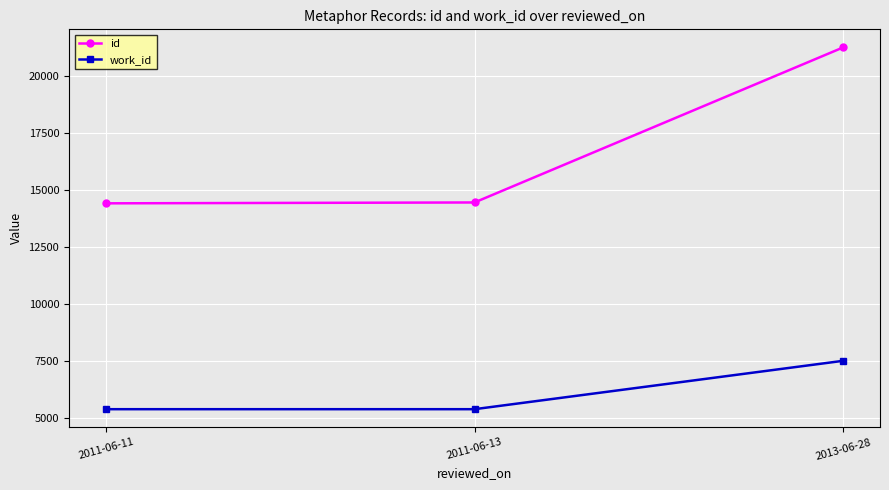

How many lines are shown in the chart?

2